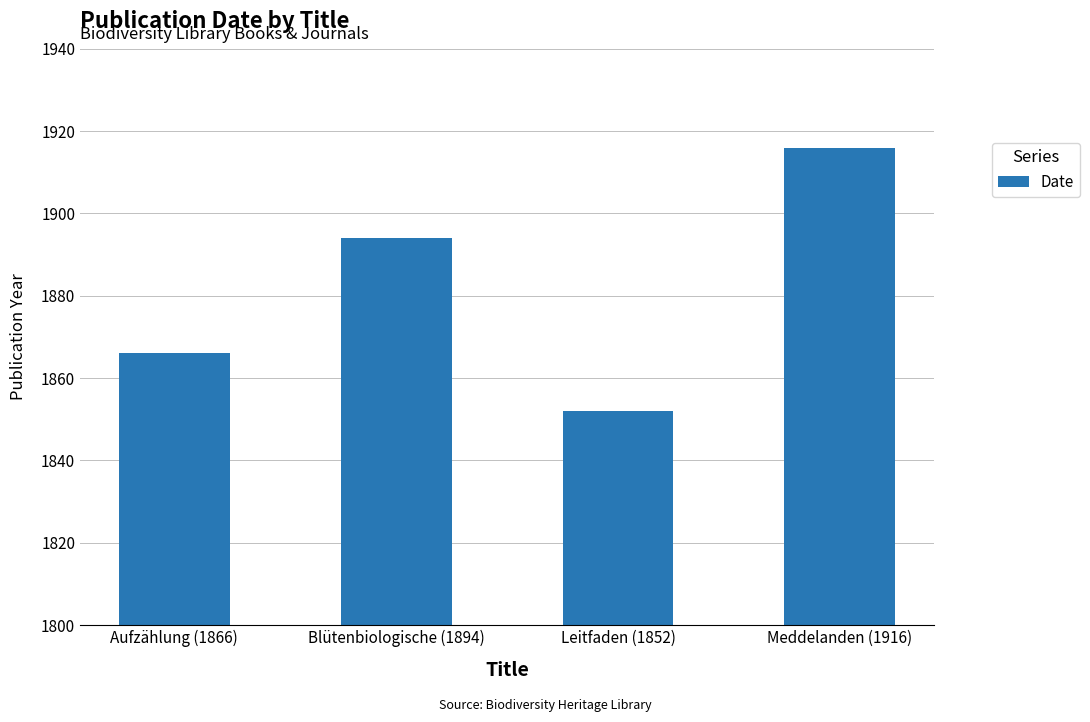

What is the label of the 3rd bar from the left?

Leitfaden (1852)